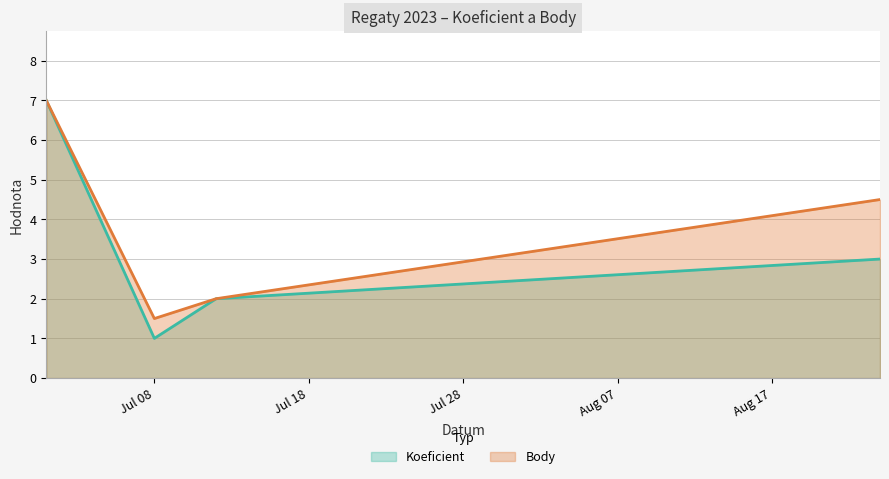

Where is Koeficient nearest to the value 4?

2023-08-24